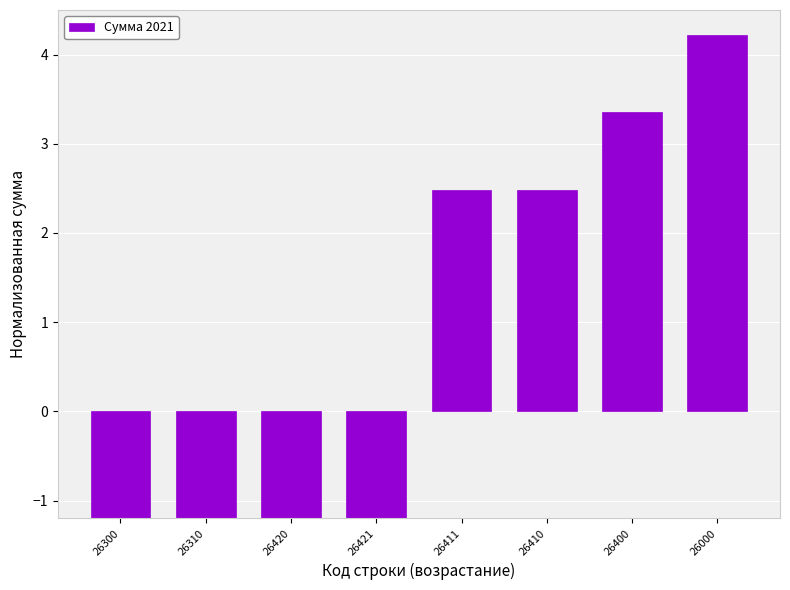

At which label is the value closest to 0?

26411